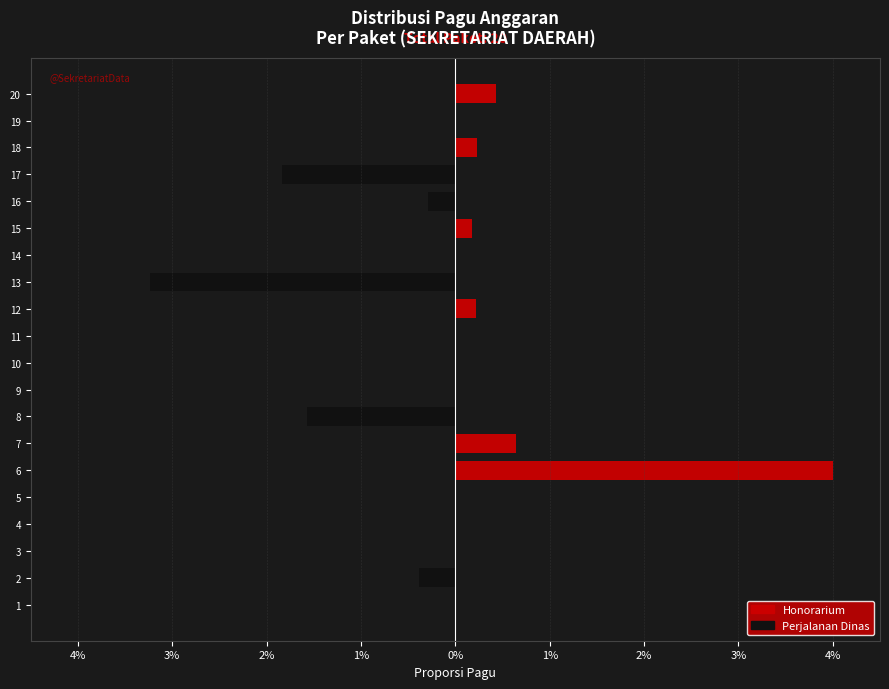

What is the sum of all Honorarium values?

5.7